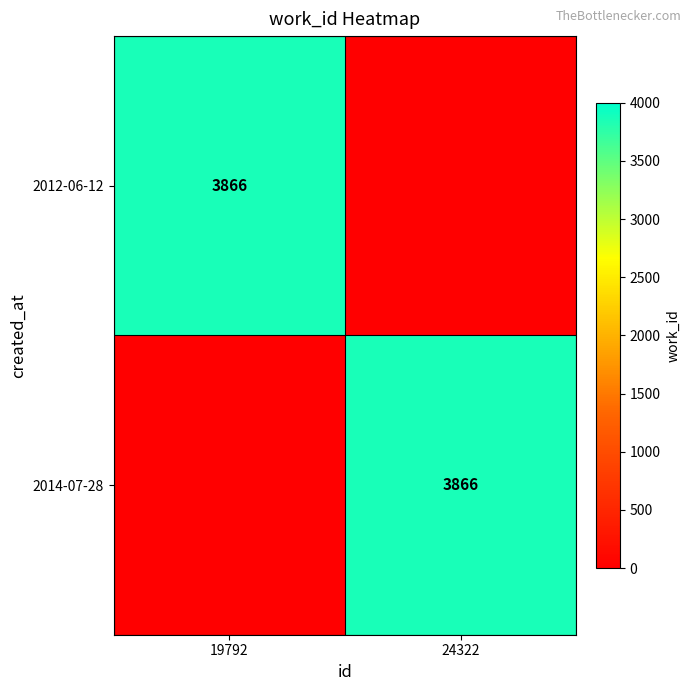

True or false: 2012-06-12 has a value of 2590 at 19792.

False